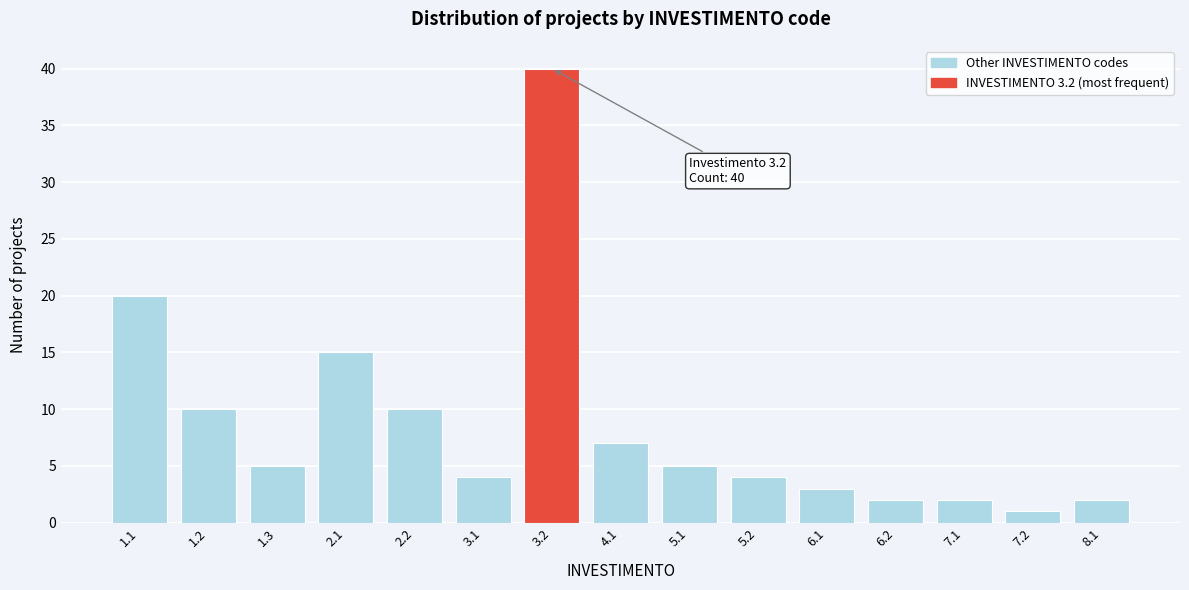

Reading left to right, list all the values displayed in this chart.

20	10	5	15	10	4	40	7	5	4	3	2	2	1	2